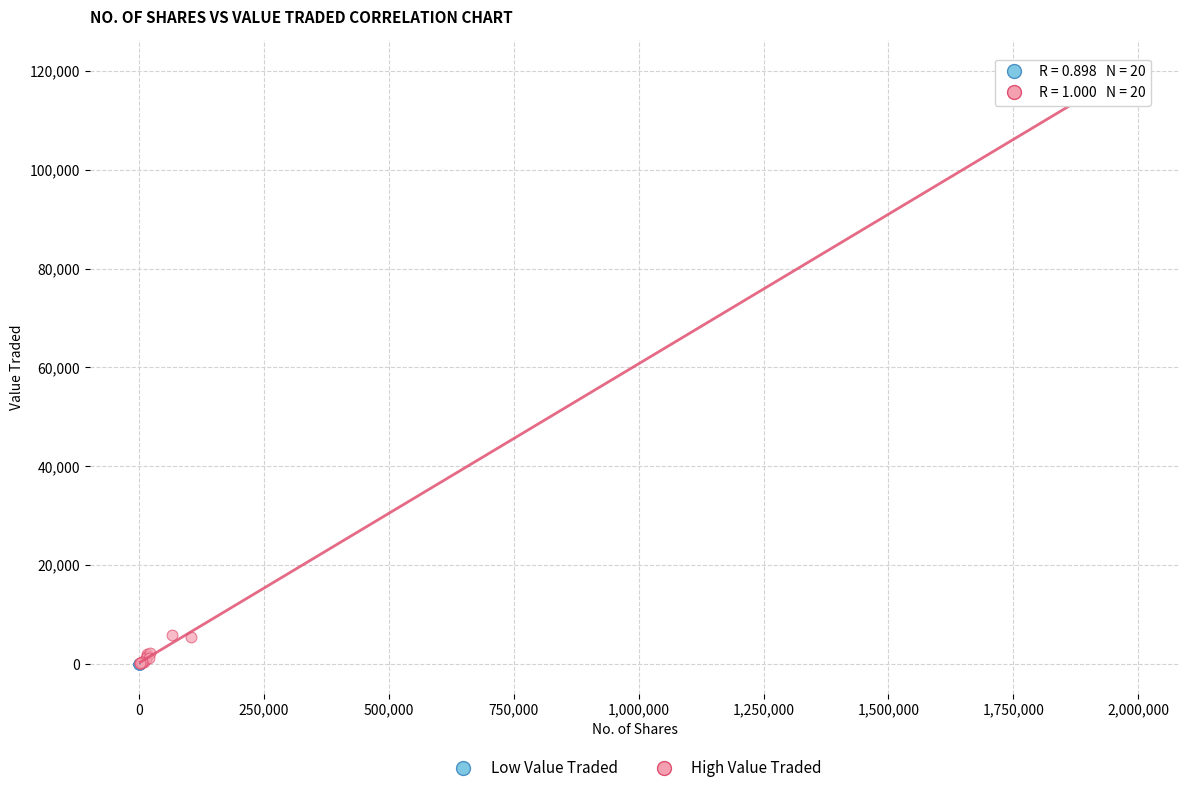

Which series has the widest spread of Y values?

High Value Traded